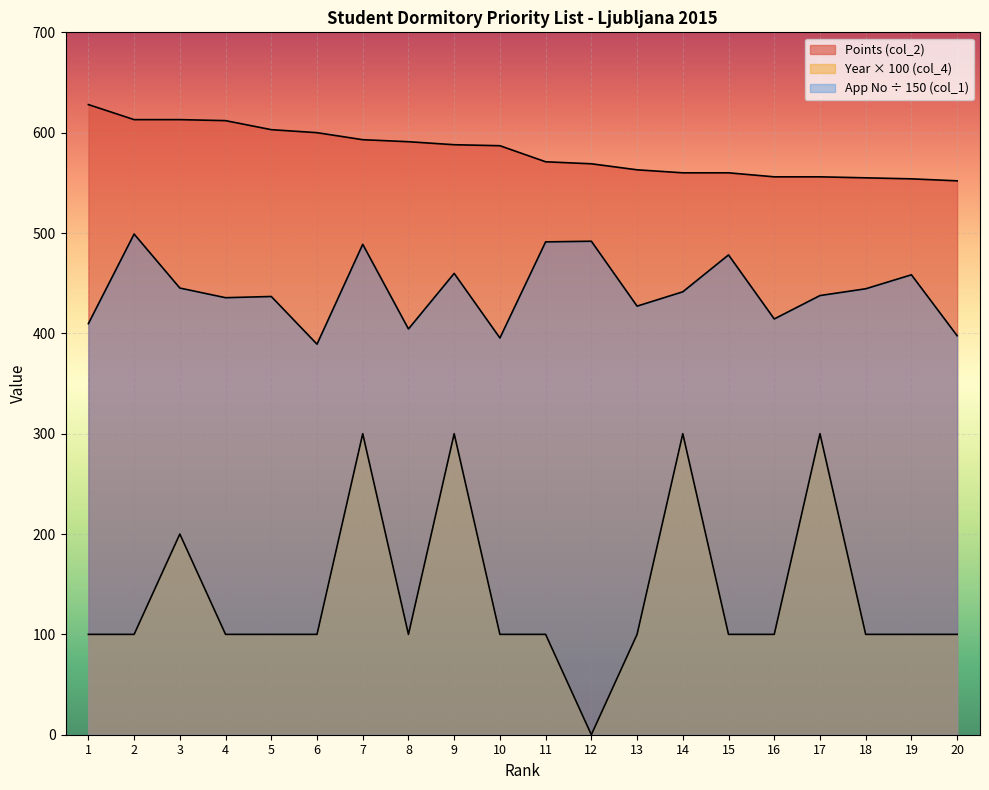

What is the value of the Application Number (col_1) point at the 20th from the left?

397.6